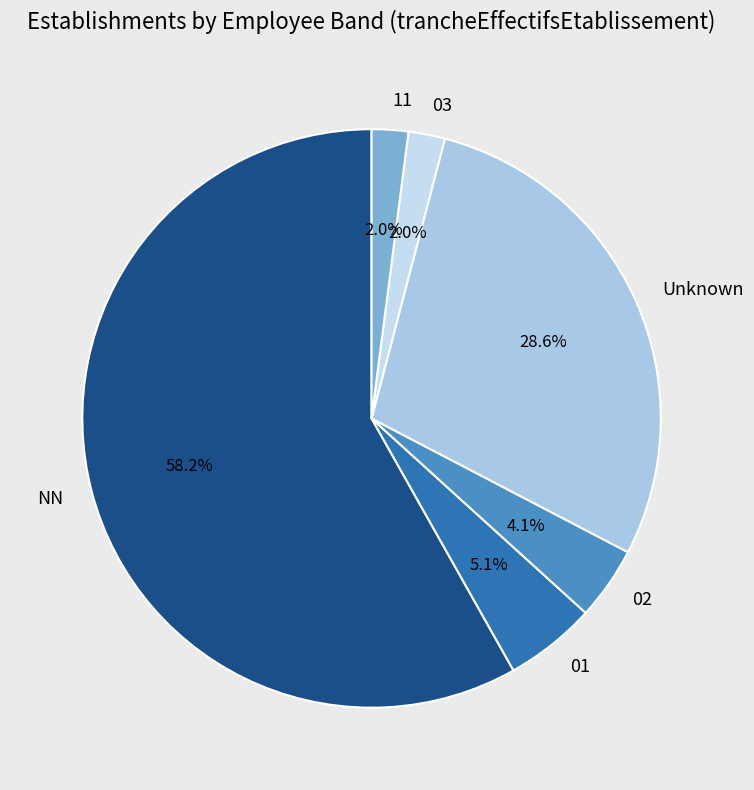

Which category has the biggest portion of the pie?

NN